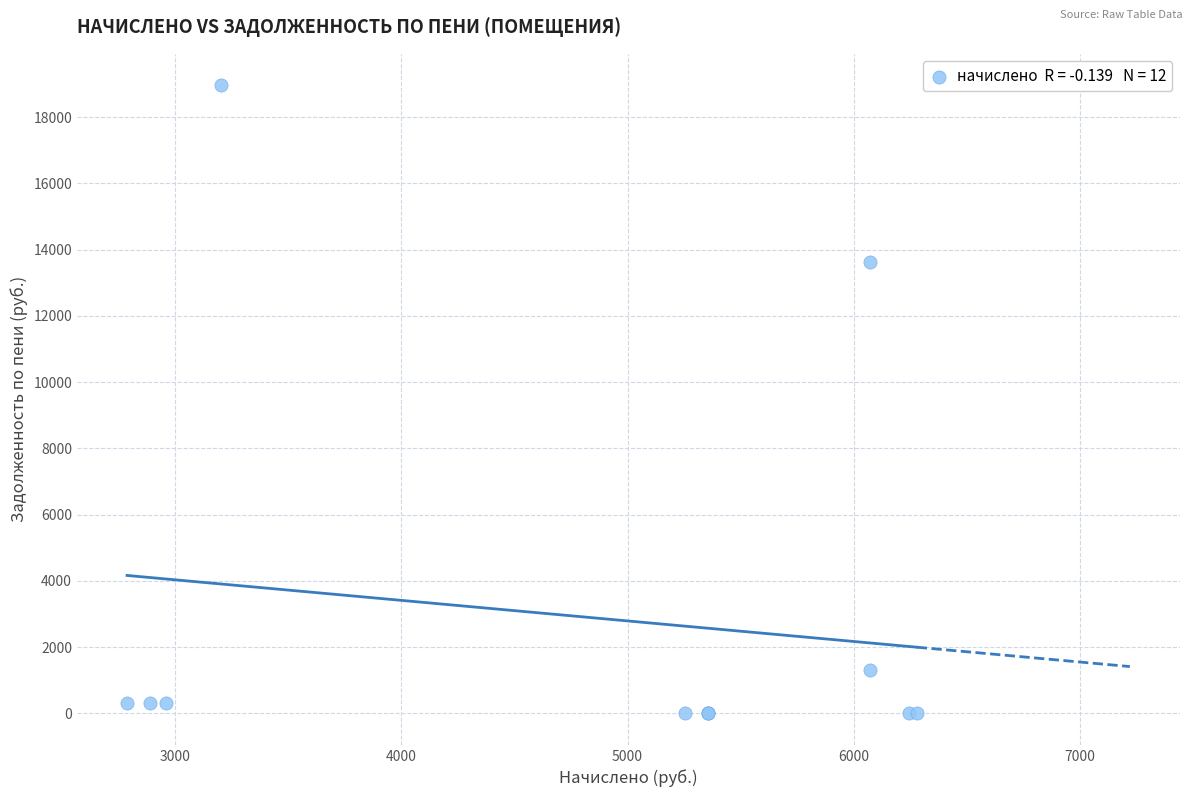

What Y value in the scatter plot is closest to 9483?

13642.2